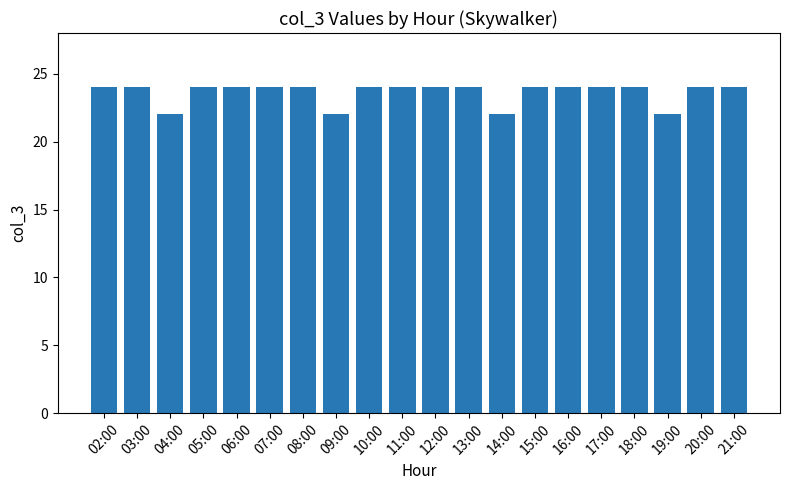

Is it true that the value at 21:00 is 24?

True